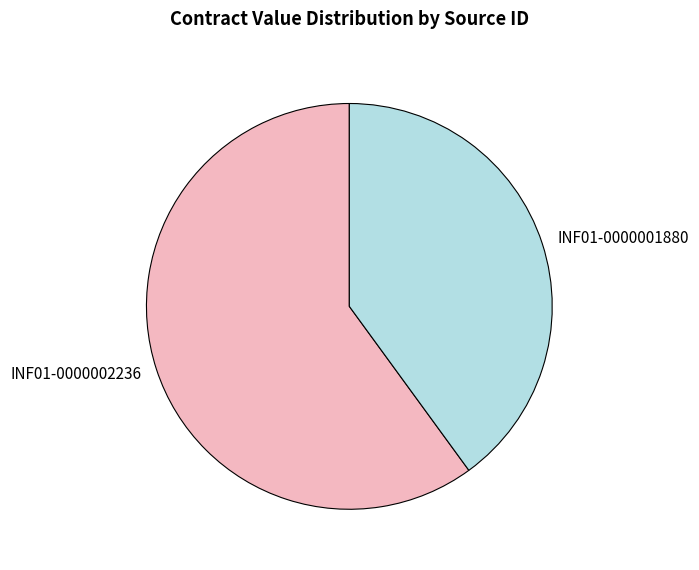

What is the smallest slice in the pie chart?

INF01-0000001880